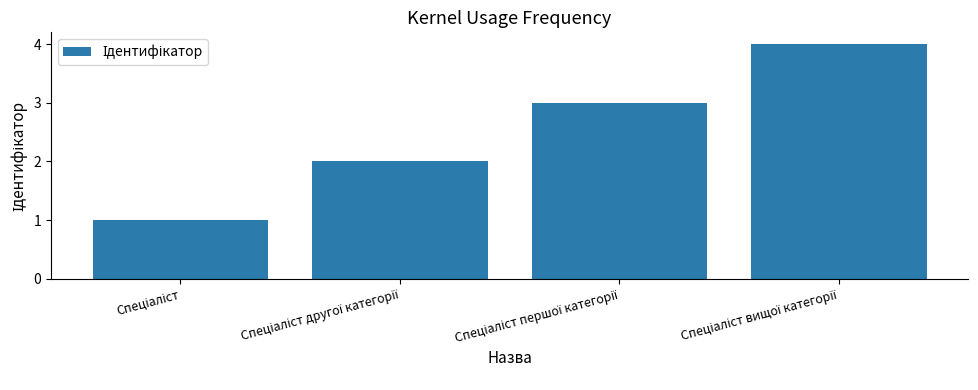

What is the sum of all values?

10